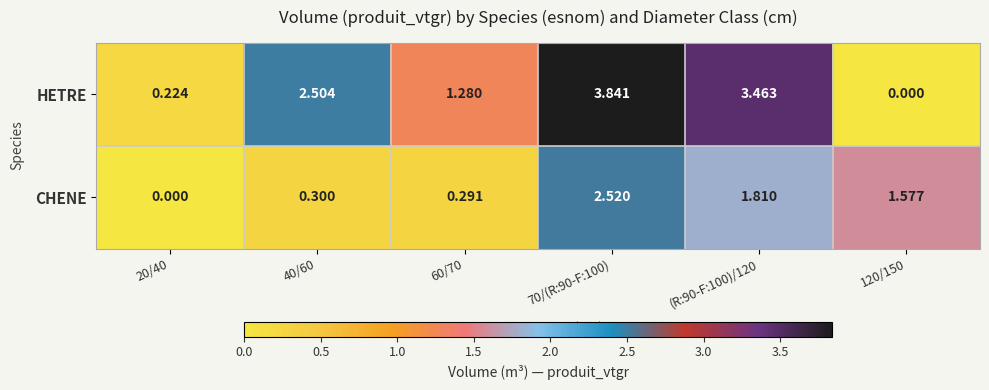

Rank the series at 40/60 from lowest to highest value.

CHENE, HETRE